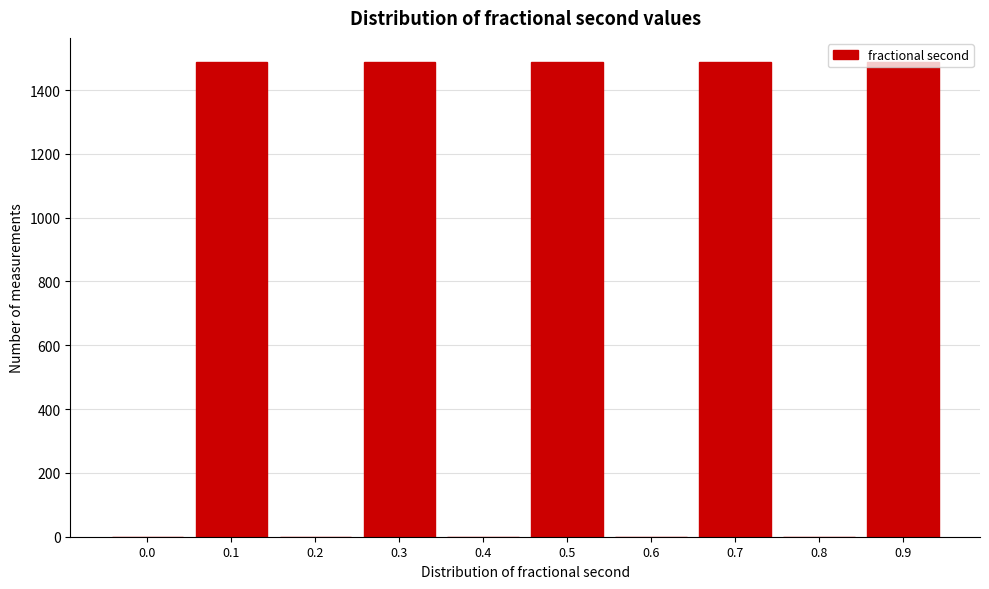

What is the maximum value shown in the chart?

1489